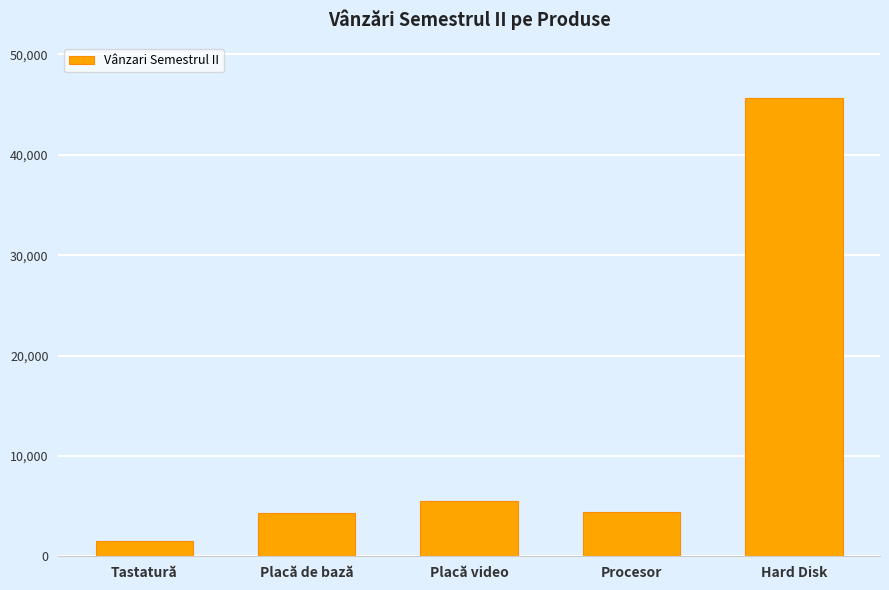

What is the value of the 1st bar from the left?

1500